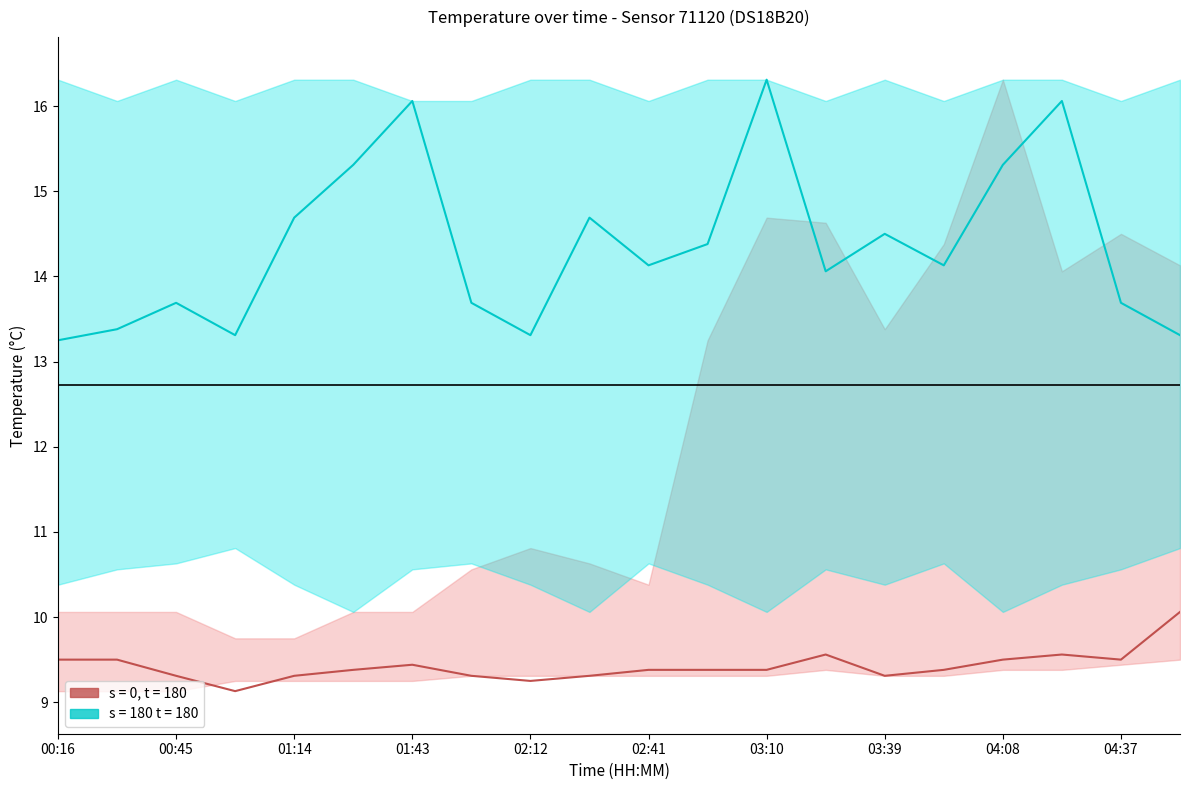

What is the difference between the highest and lowest values at 01:58?

6.7